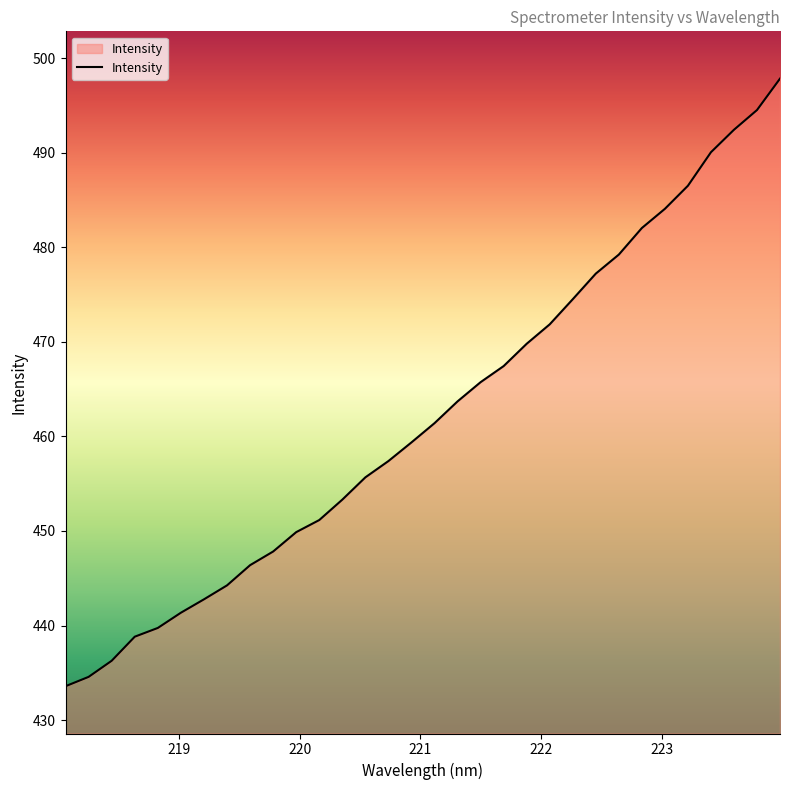

Count the number of values greater than 461.

16